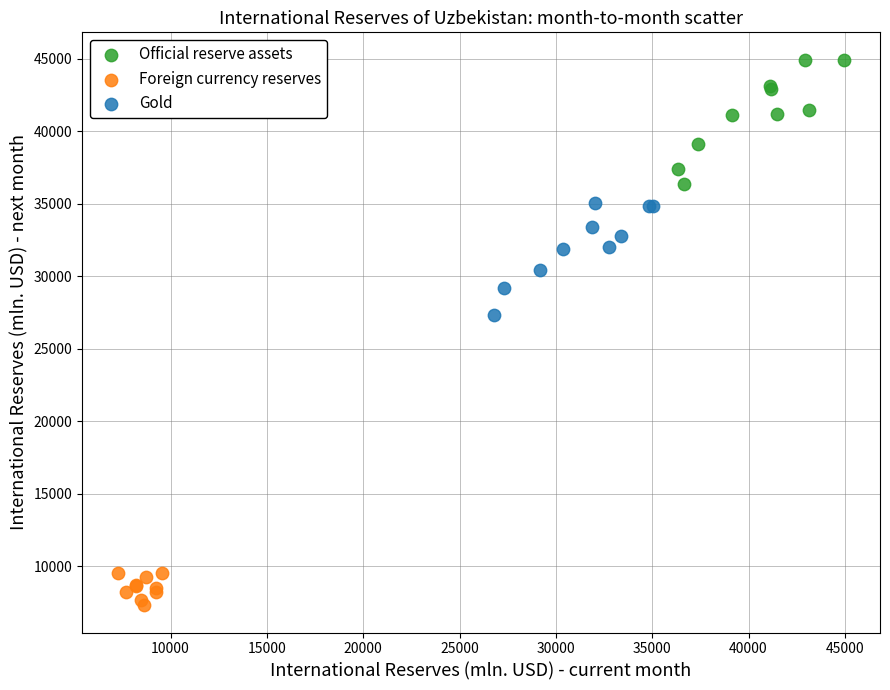

Which series reaches the maximum Y coordinate?

Official reserve assets